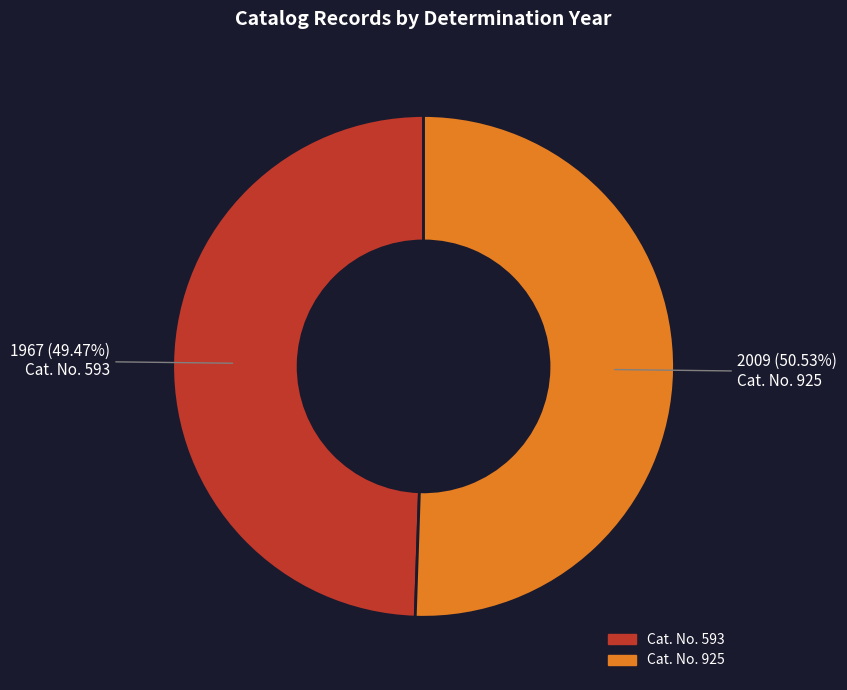

How many slices are in this pie chart?

2